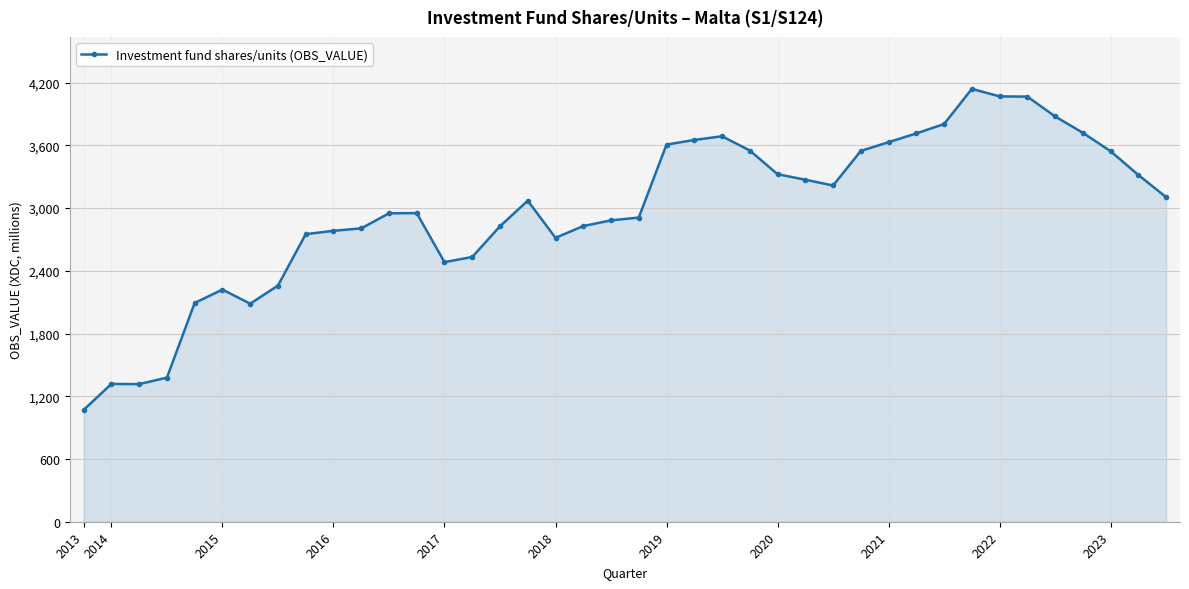

True or false: there are more than 1 points higher than both neighbors.

True